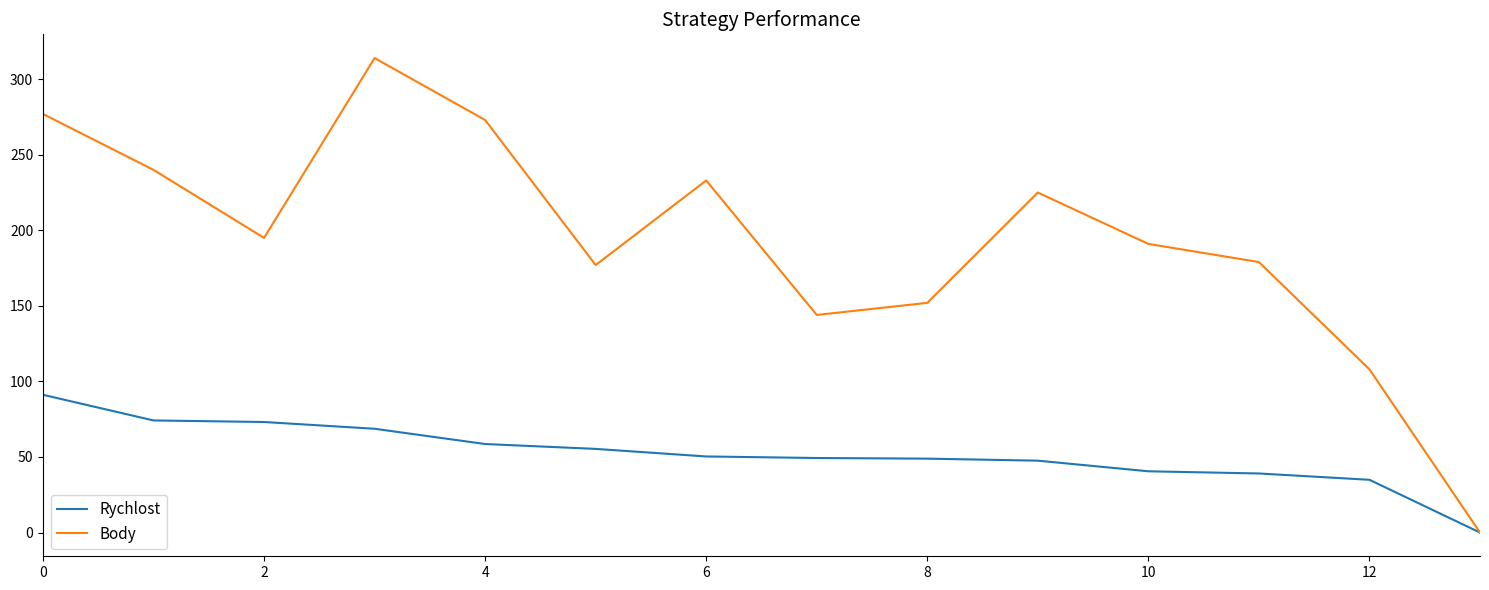

What is the average value of the Rychlost series?

52.3